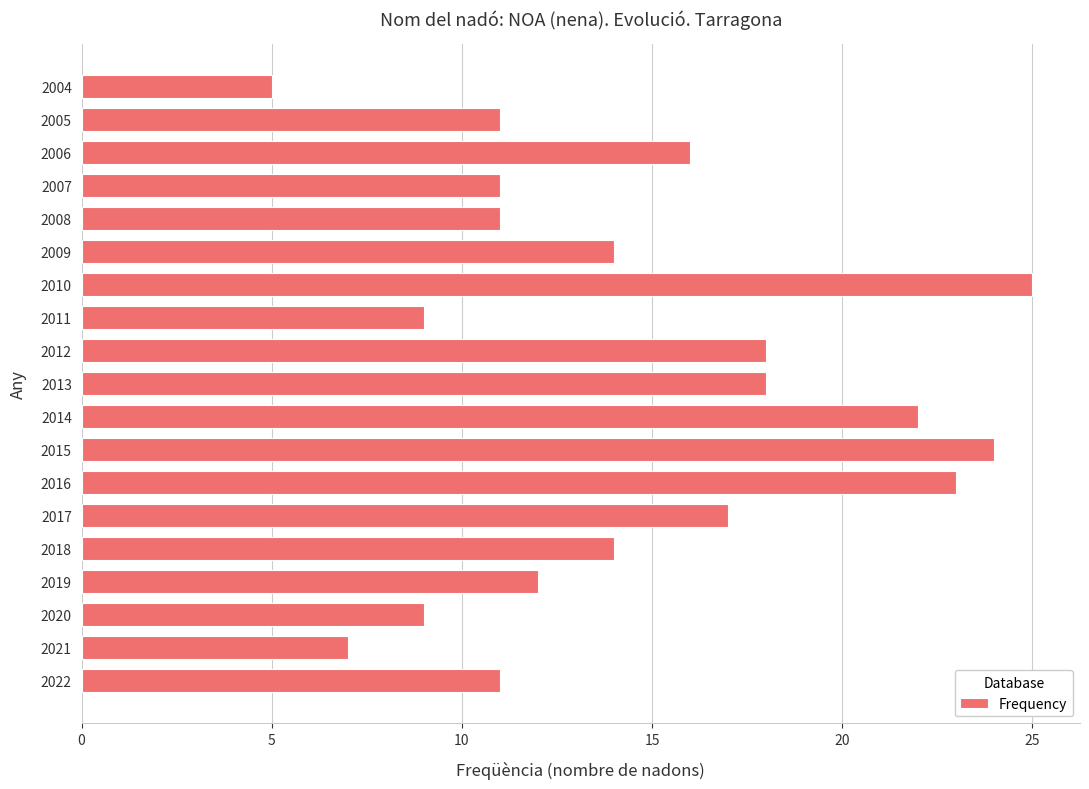

What is the greatest value displayed?

25